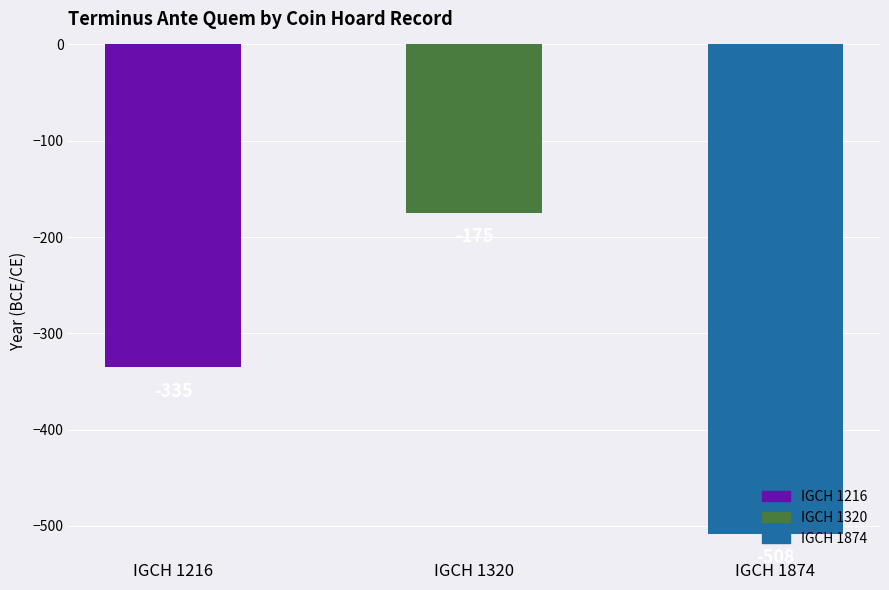

At which category does the chart reach its minimum across all series?

IGCH 1874